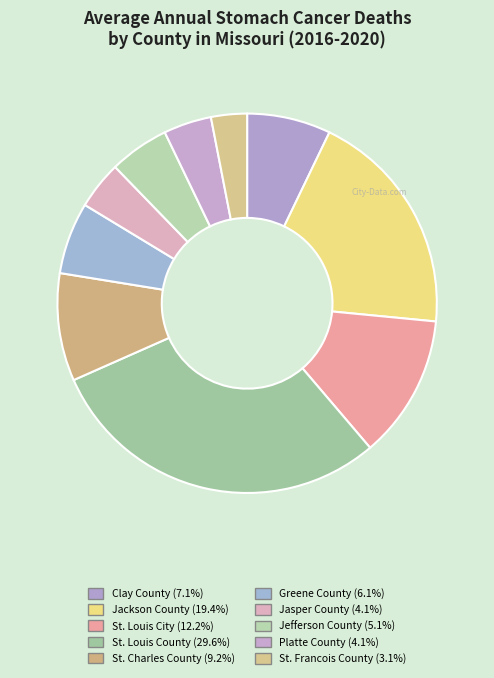

Is there a majority slice in this chart?

No